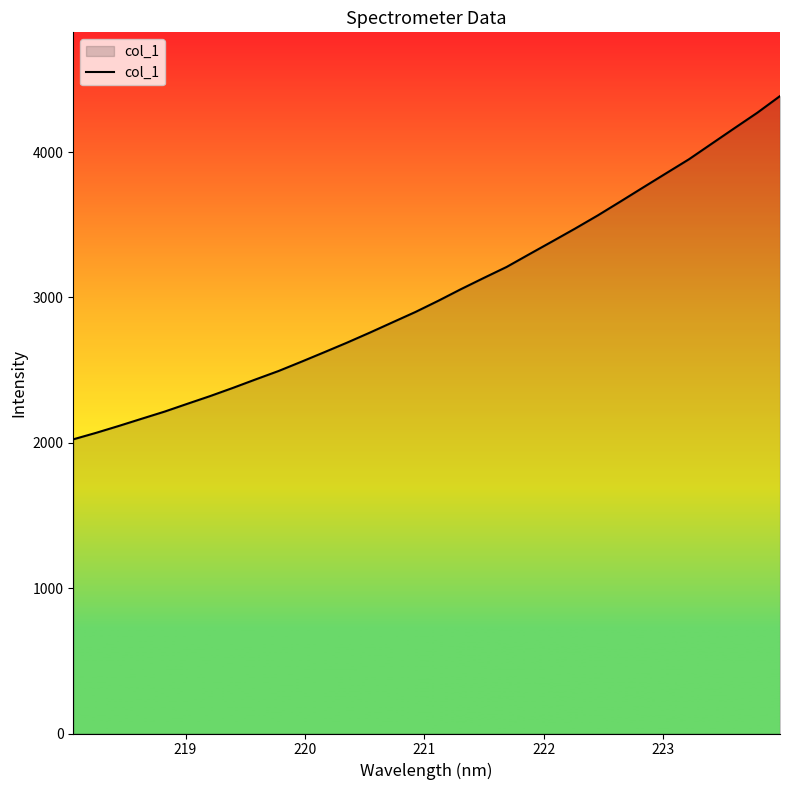

How many series are shown in this chart?

1